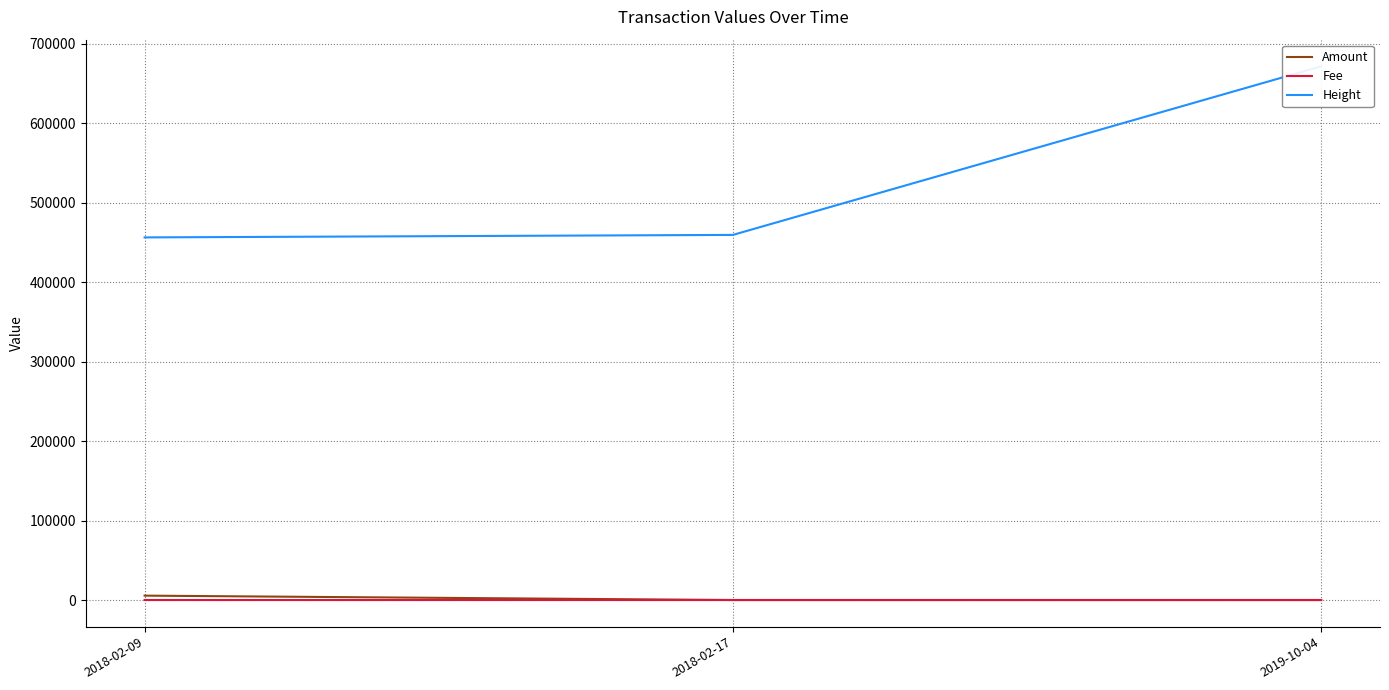

Is it true that Amount equals 5519.7 at 2018-02-09?

True